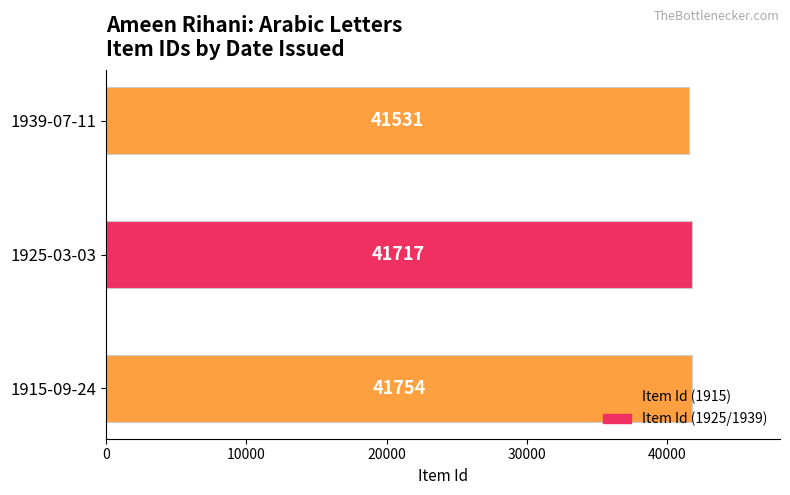

How many values are between 41531 and 41754?

3